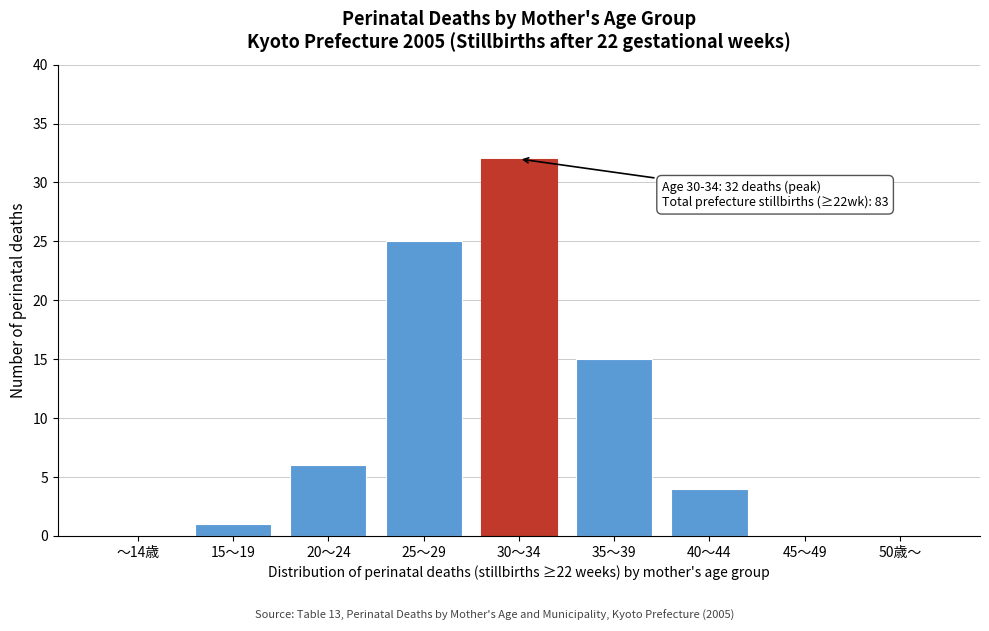

Reading right to left, transcribe all the data shown in this chart.

50歳～=0	45～49=0	40～44=4	35～39=15	30～34=32	25～29=25	20～24=6	15～19=1	～14歳=0